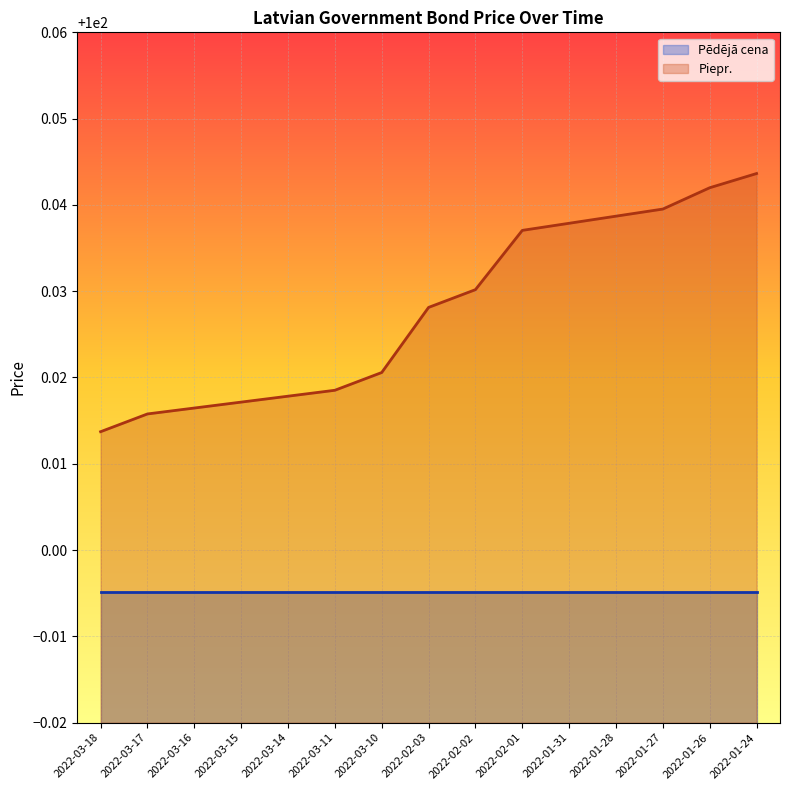

Rank the series by their maximum value, from lowest to highest.

Pēdējā cena, Piepr.